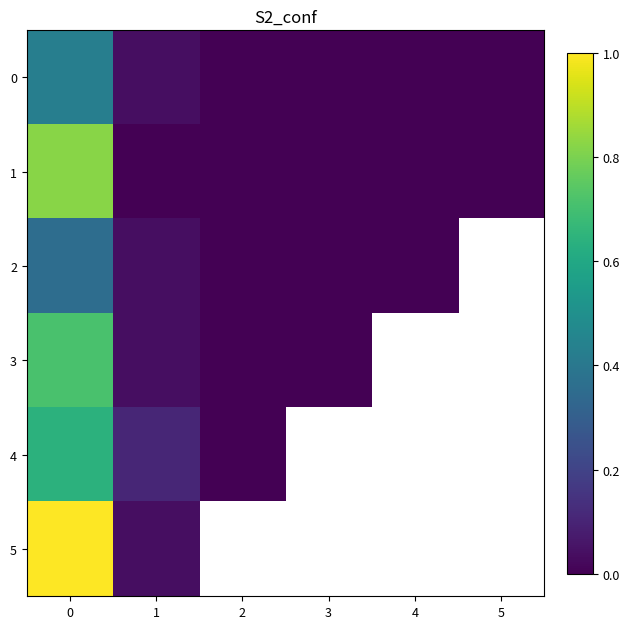

At how many categories does at least one series exceed 0?

2